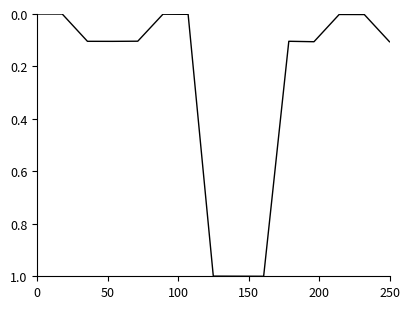

What is the greatest value displayed?

1.0